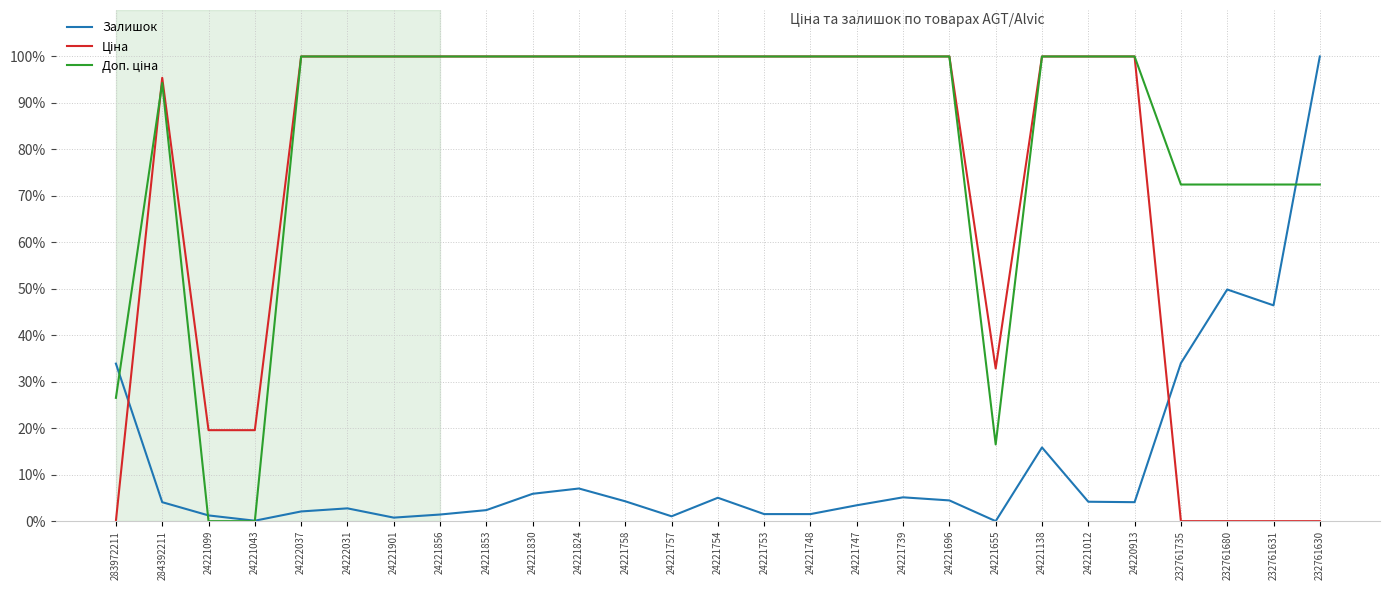

At how many categories does at least one series exceed 58?

23